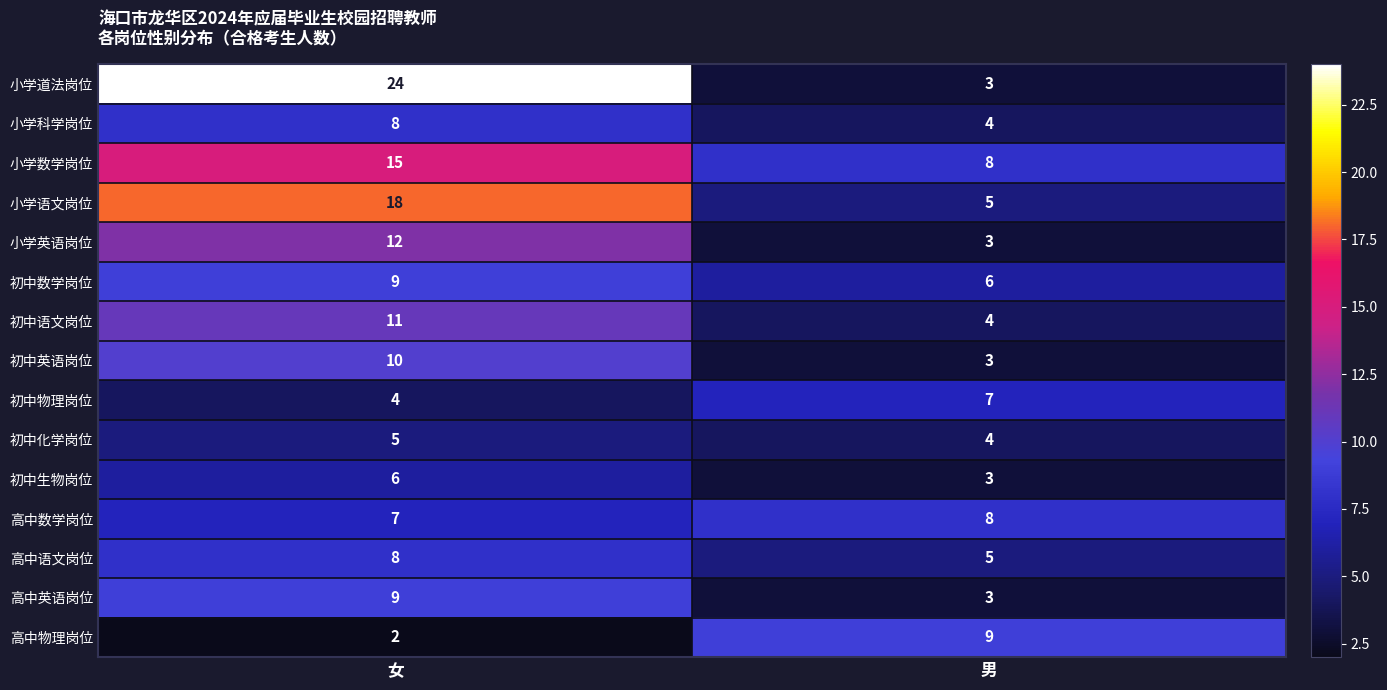

The value of 初中英语岗位 at 女 is 10. True or false?

True